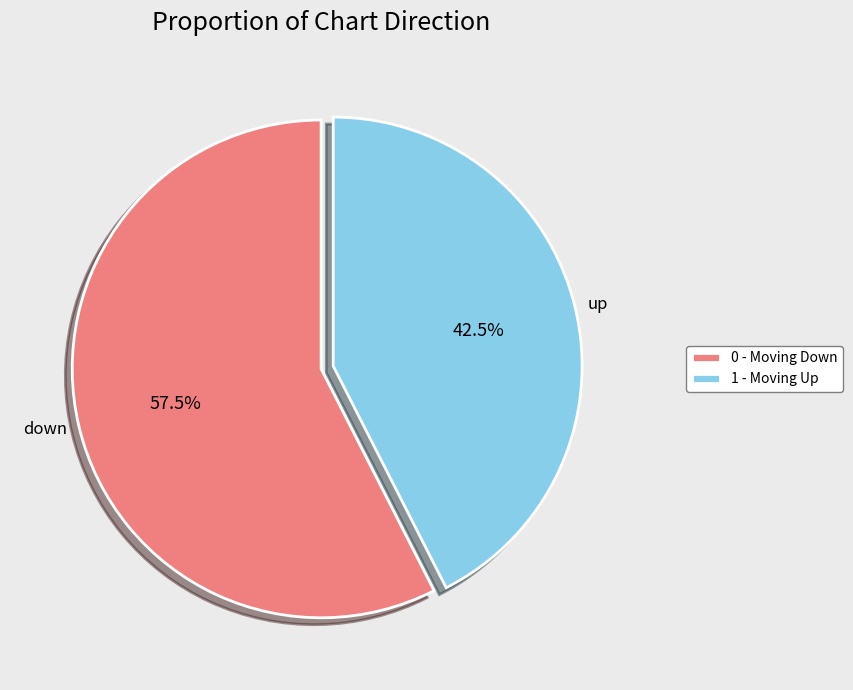

Is the sum of up and down greater than half?

Yes